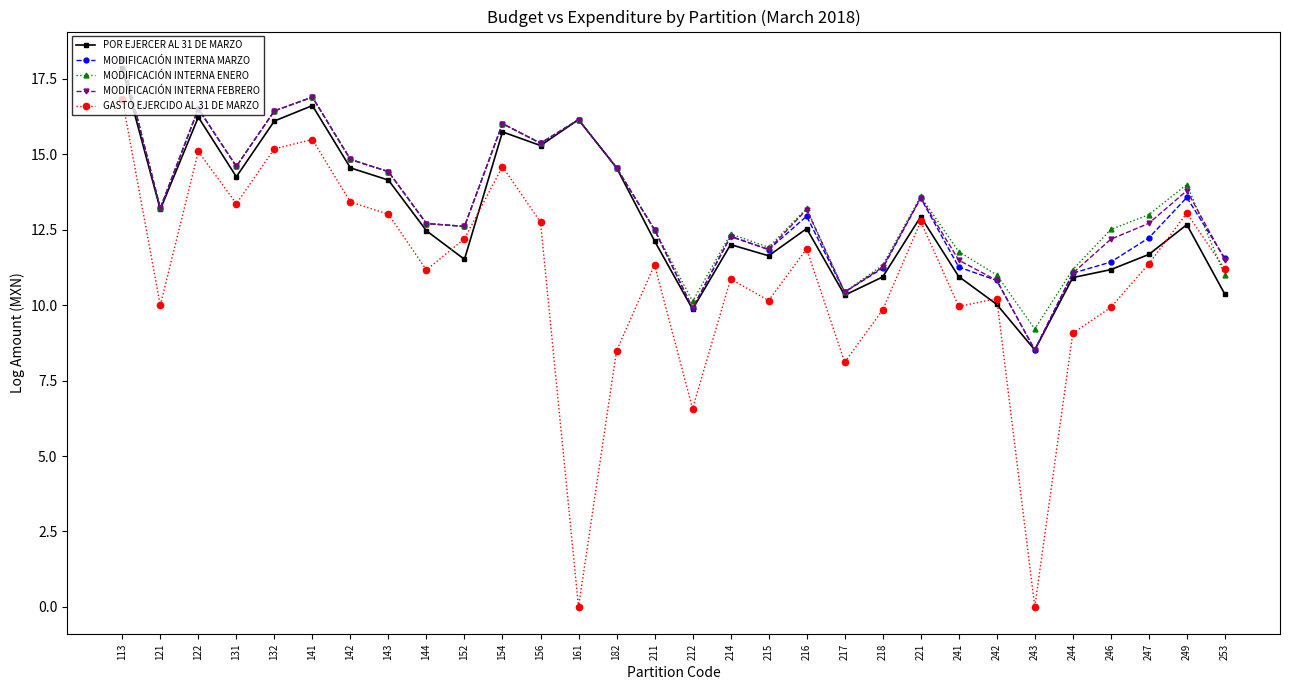

Which series has the widest spread of values?

GASTO EJERCIDO AL 31 DE MARZO